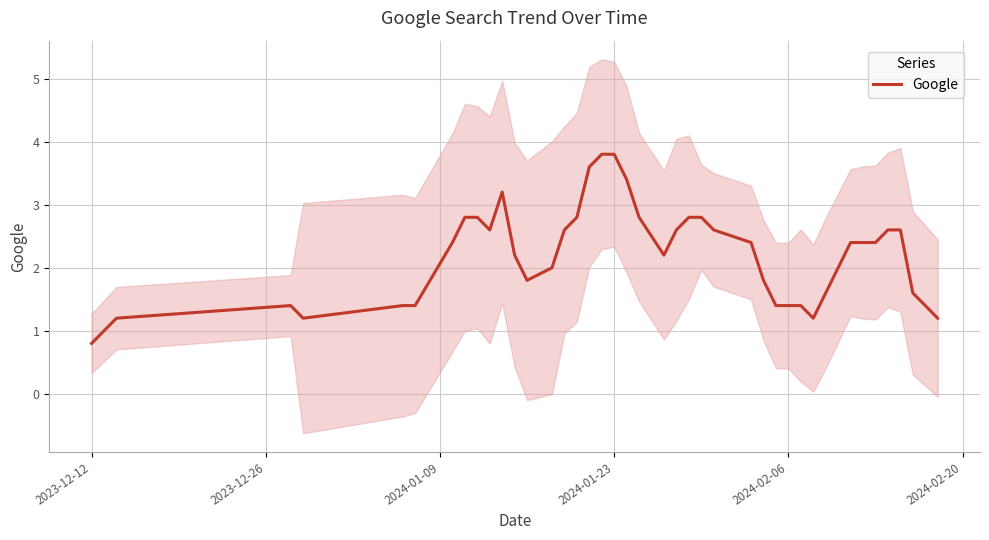

Which label corresponds to the smallest value in the chart?

2023-12-12